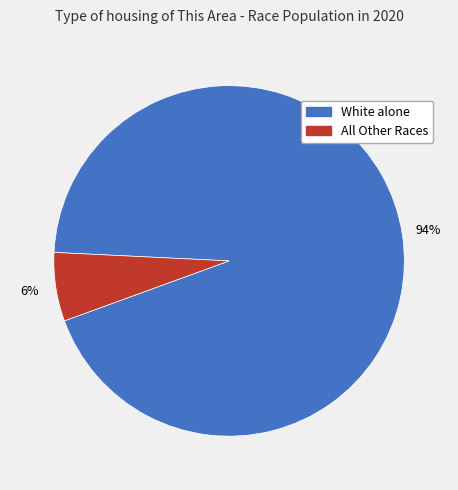

To the nearest percent, what is the average slice percentage?

50%